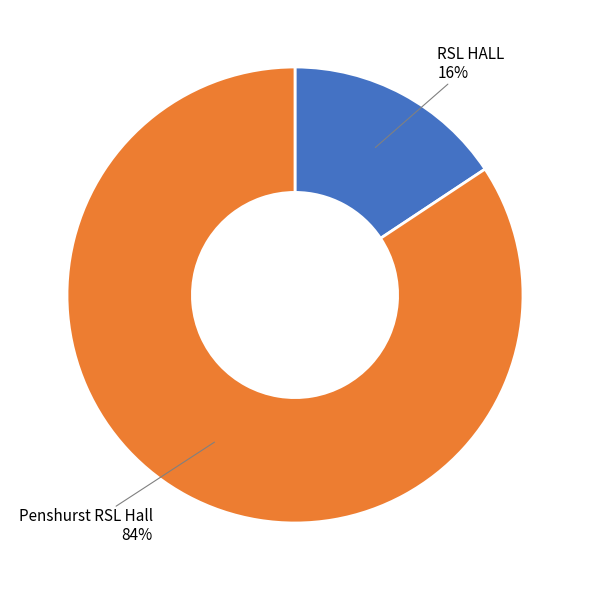

To the nearest percent, what is the average slice percentage?

50%